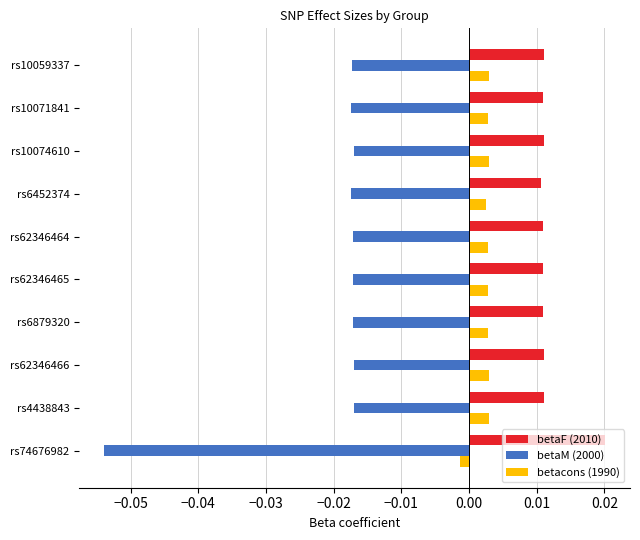

Which series has the largest range (max minus min)?

betaM (2000)